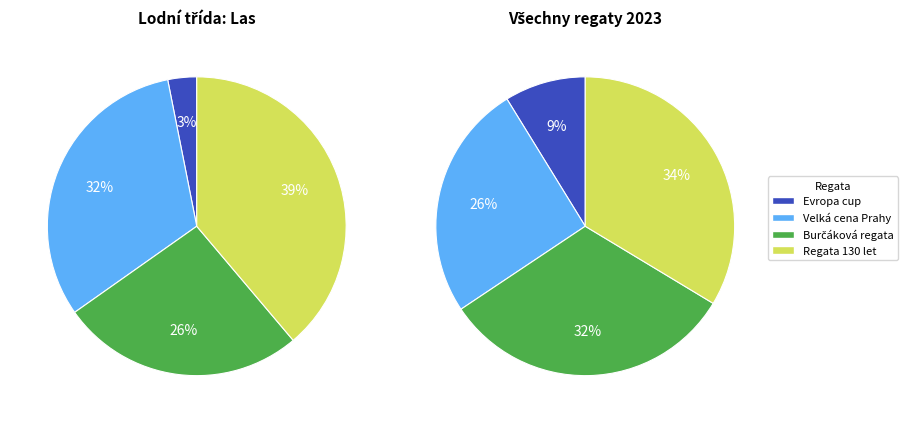

Does 232108 account for over 50% of the chart?

No